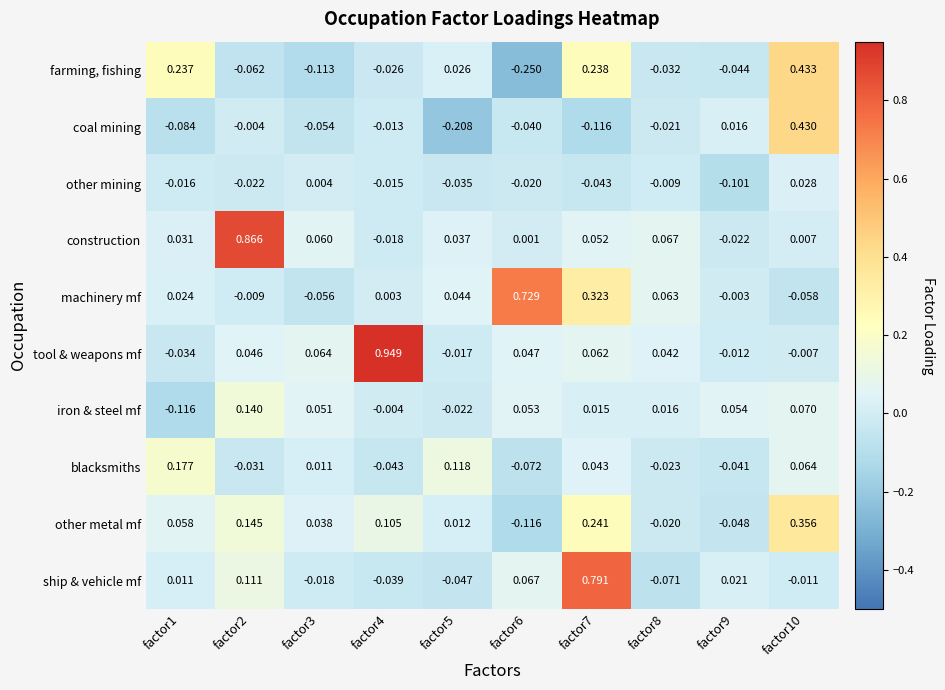

How many data points in other metal mf are less than 0?

3